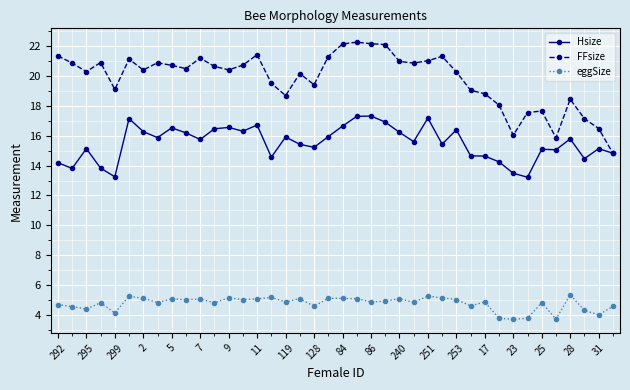

At how many categories does at least one series exceed 22?

4